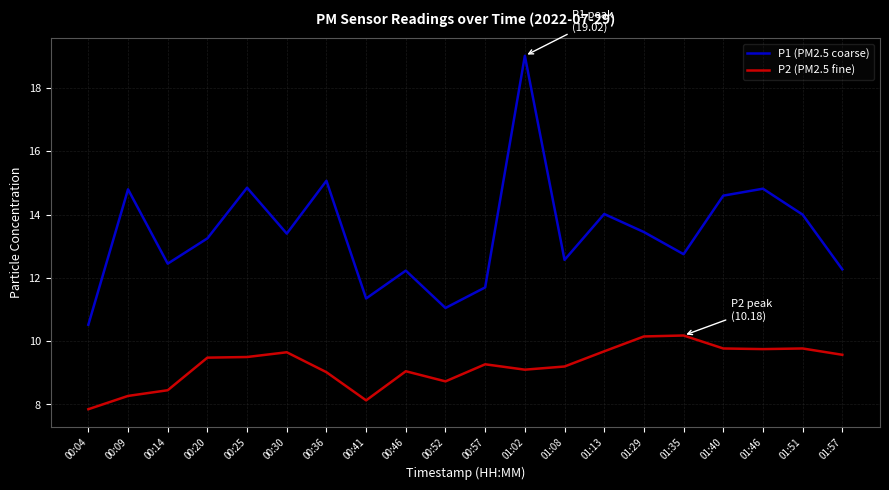

What is the sum of the P2 (PM2.5 fine) values at 00:36 and 00:09?

17.3